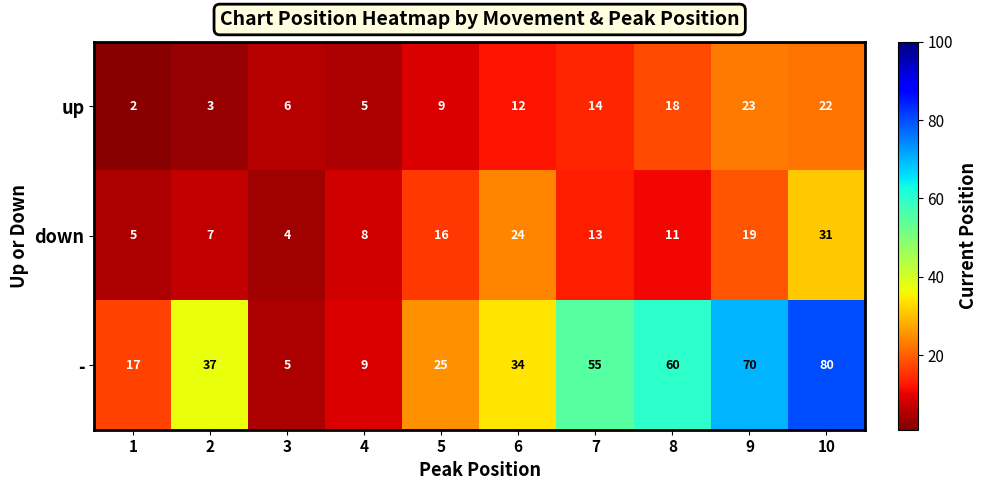

Which series has the largest total across all categories?

-